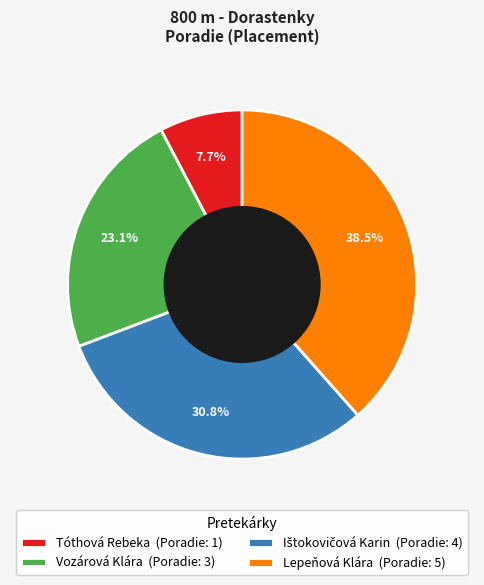

Is there any slice that represents more than half of the pie?

No